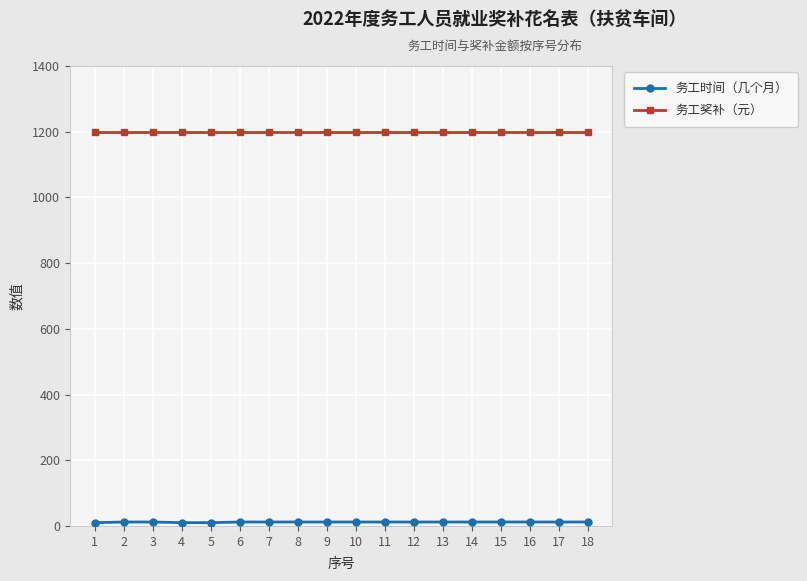

The value of 务工奖补（元） at 5 is 426. True or false?

False